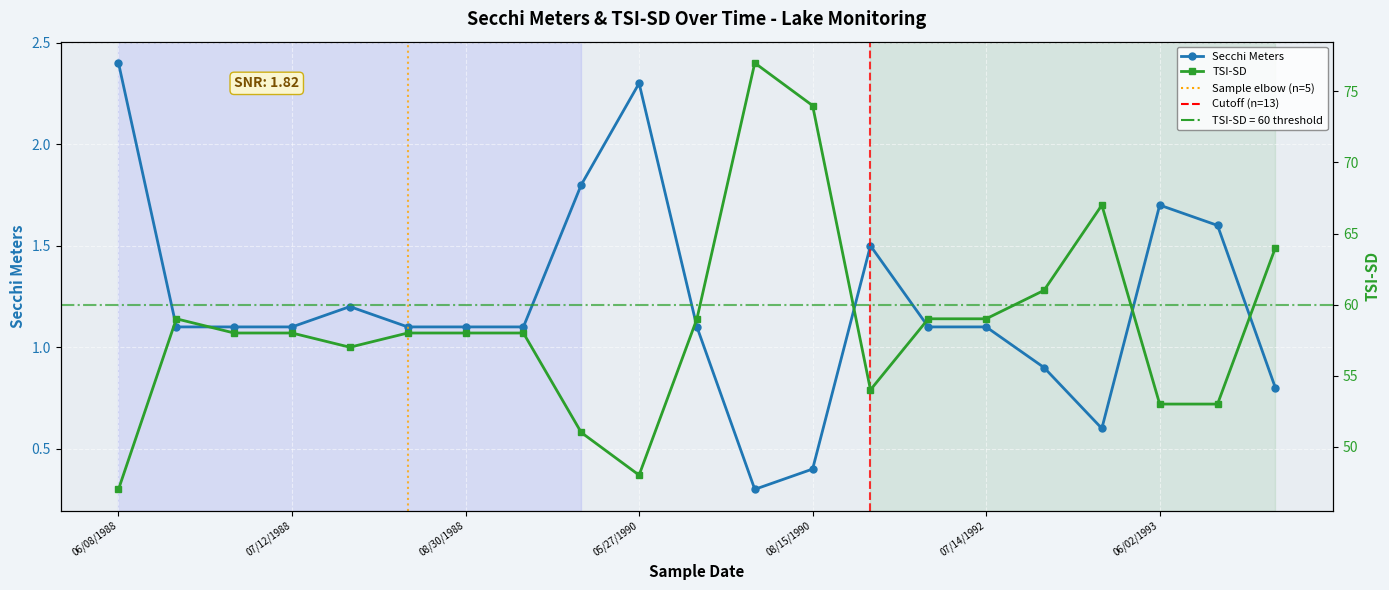

Where does the Tsi Sd series first go above 58?

06/20/1988